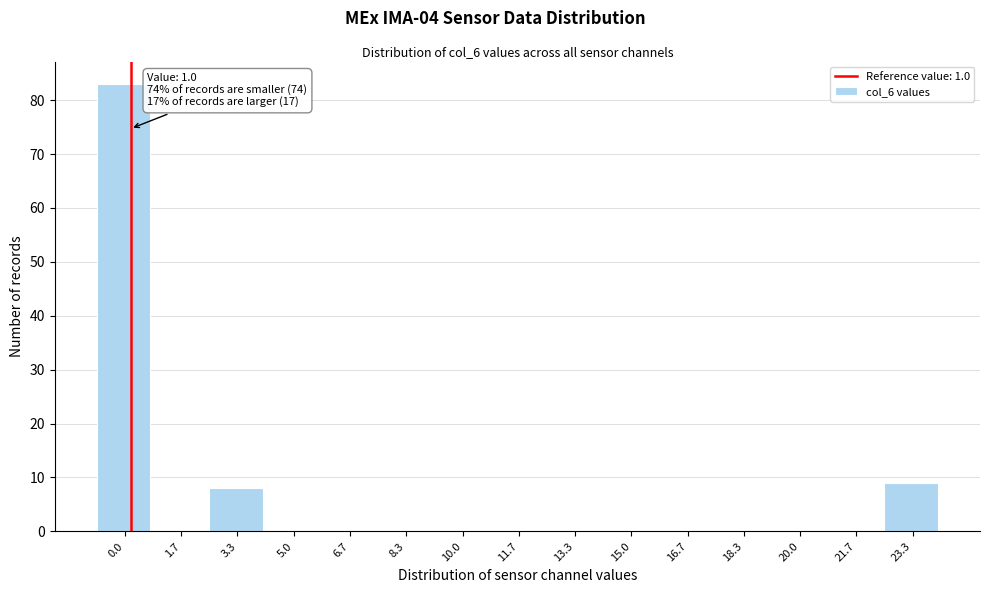

Reading left to right, transcribe all the data shown in this chart.

0.0=83	1.7=0	3.3=8	5.0=0	6.7=0	8.3=0	10.0=0	11.7=0	13.3=0	15.0=0	16.7=0	18.3=0	20.0=0	21.7=0	23.3=9